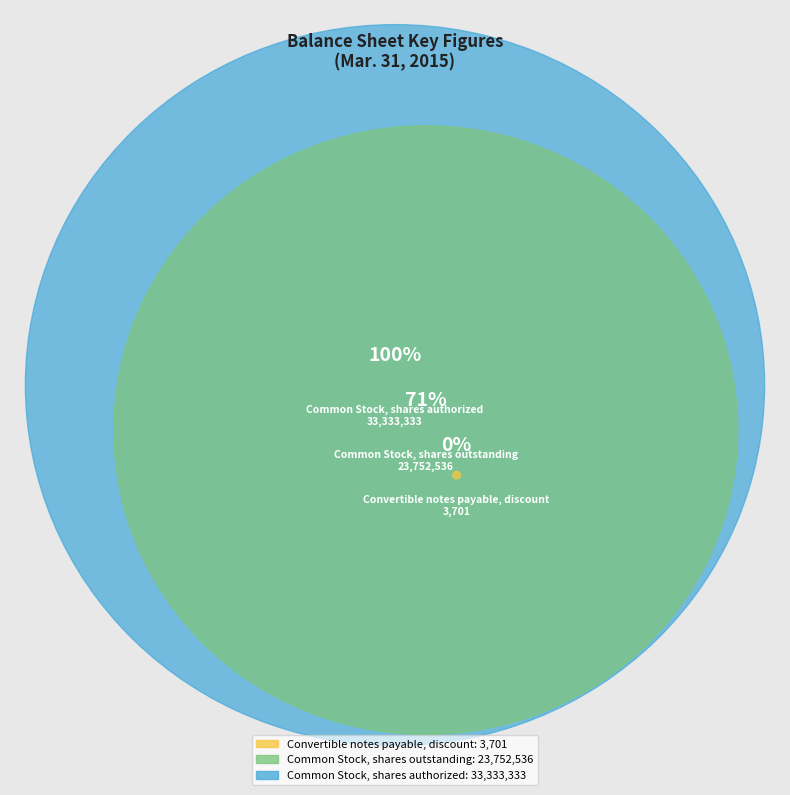

Which has a higher value, Common Stock, shares authorized or Common Stock, shares outstanding?

Common Stock, shares authorized